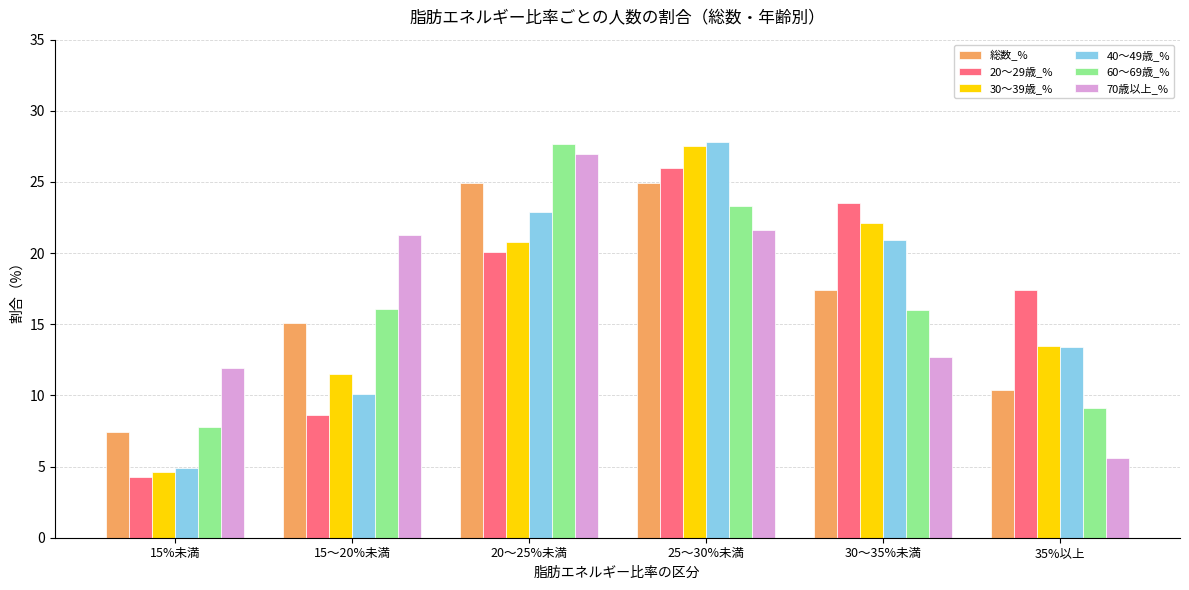

The 総数_% series shows 24.9 at 20～25%未満. True or false?

True